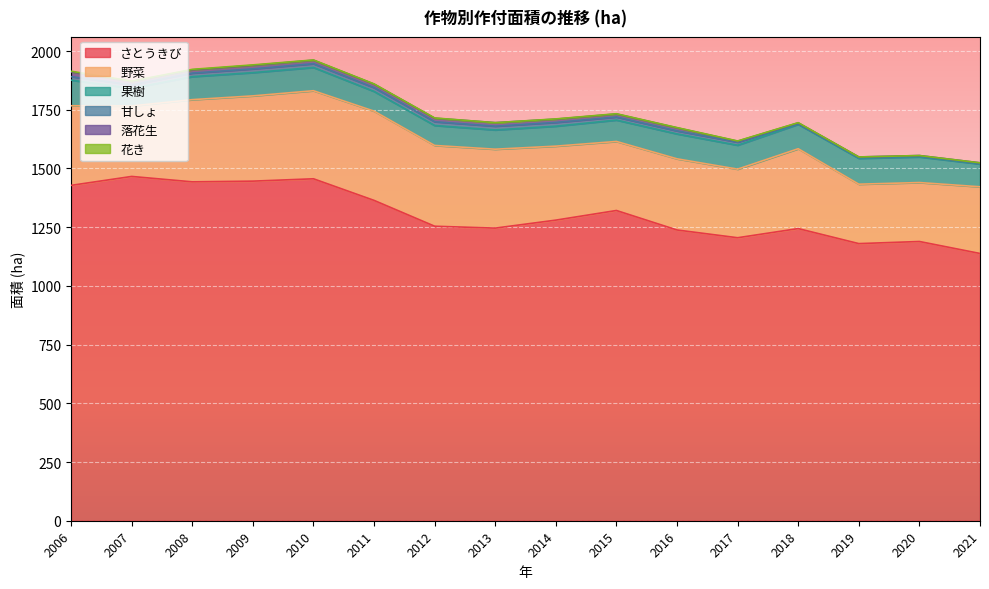

Does the chart display data point markers on the line(s)?

No